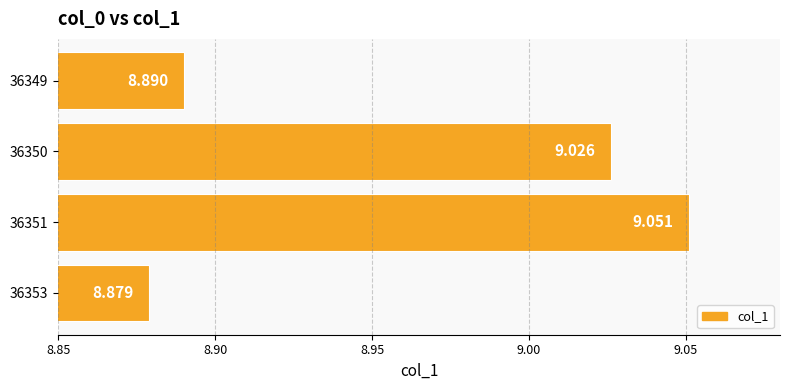

List the labels in order of value, largest first.

36351, 36350, 36349, 36353